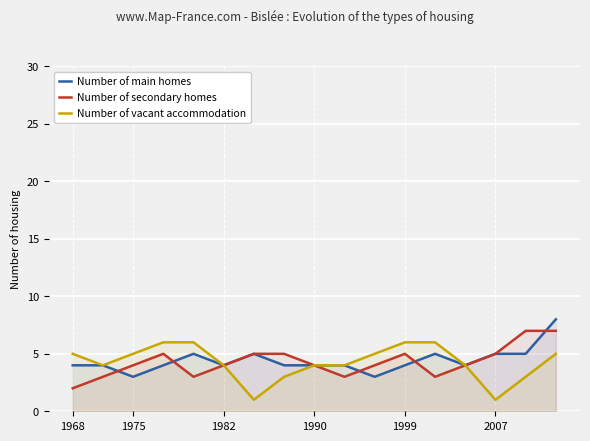

The value of Number of secondary homes at 1990 is 7. True or false?

False